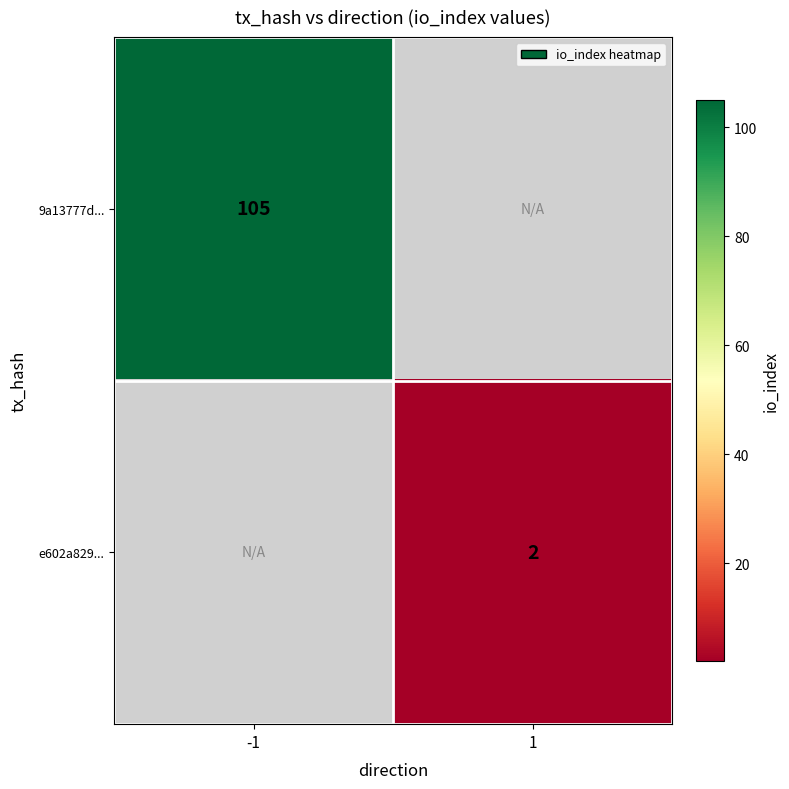

Is it true that 9a13777d... equals 105 at -1?

True